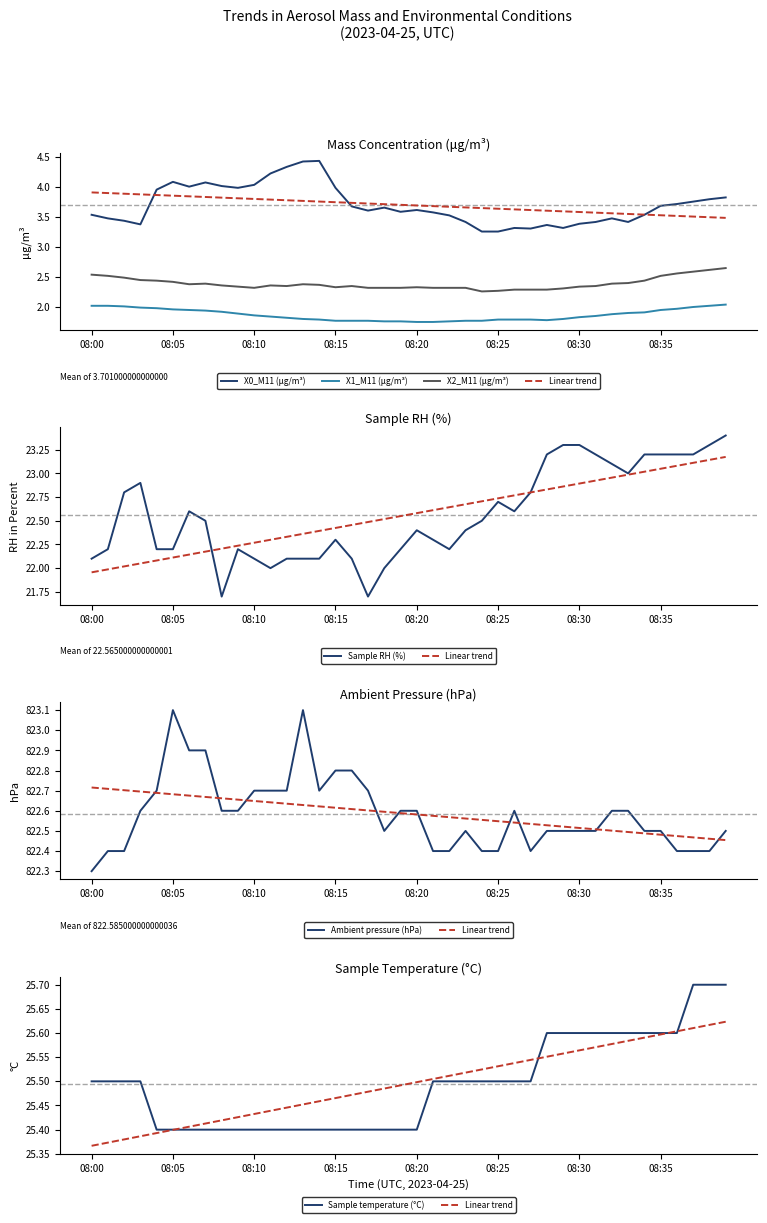

Between 08:01 and 08:15, which is larger?

08:15